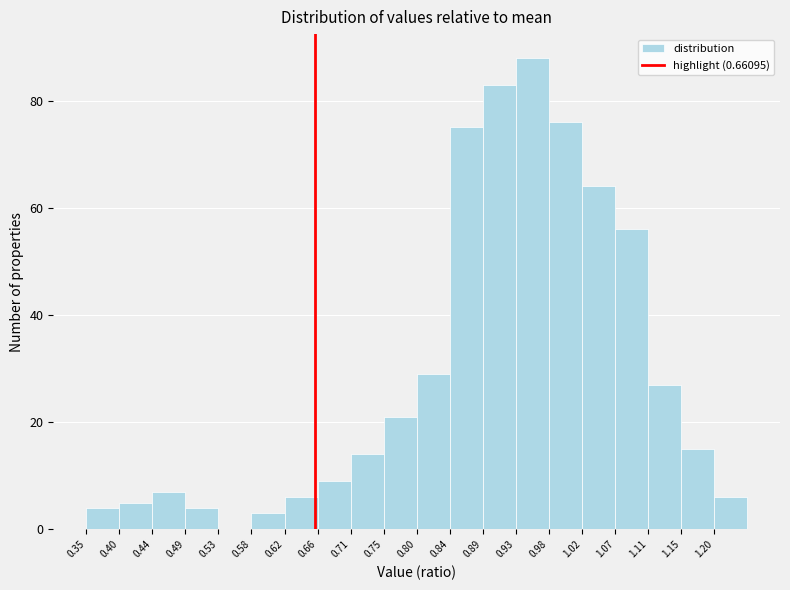

Reading left to right, transcribe this chart: for each bar, give the range it covers on the x-axis and its height. Neither the bar edges nor the heights are printed on the chart, so give them approximately, as read against the axes.

0.350 to 0.395: 4
0.395 to 0.440: 6
0.440 to 0.485: 8
0.485 to 0.530: 4
0.530 to 0.575: 0
0.575 to 0.620: 4
0.620 to 0.665: 6
0.665 to 0.710: 10
0.710 to 0.755: 14
0.755 to 0.800: 22
0.800 to 0.845: 30
0.845 to 0.885: 76
0.885 to 0.930: 84
0.930 to 0.975: 88
0.975 to 1.020: 76
1.020 to 1.065: 64
1.065 to 1.110: 56
1.110 to 1.155: 28
1.155 to 1.200: 16
1.200 to 1.245: 6